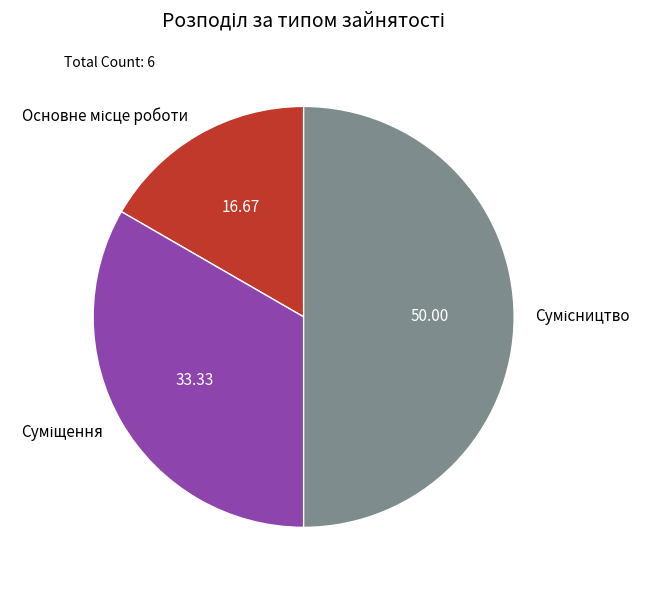

What is the largest slice in the pie chart?

Сумісництво